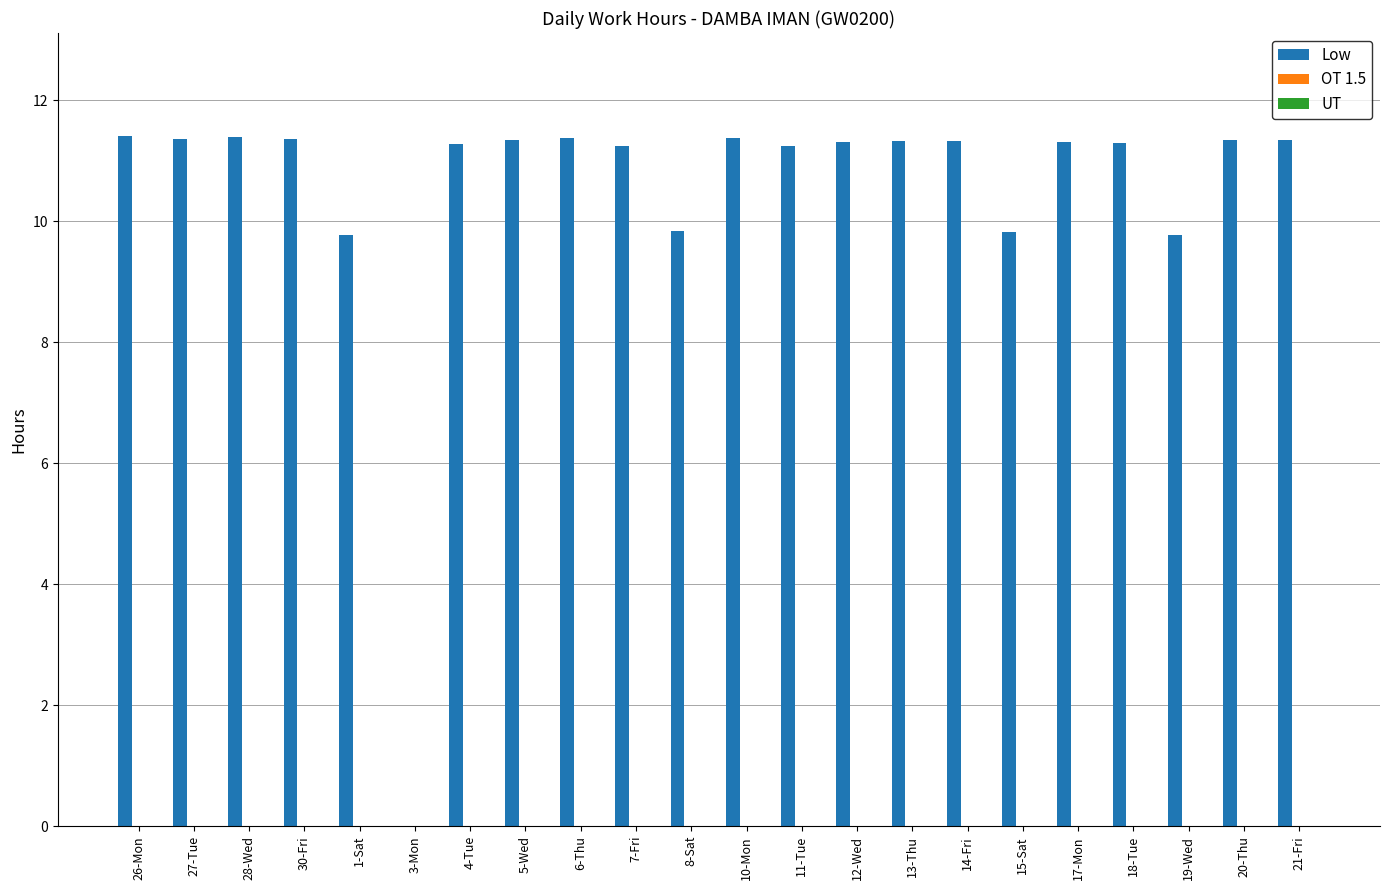

At which label does the data first exceed 11?

26-Mon